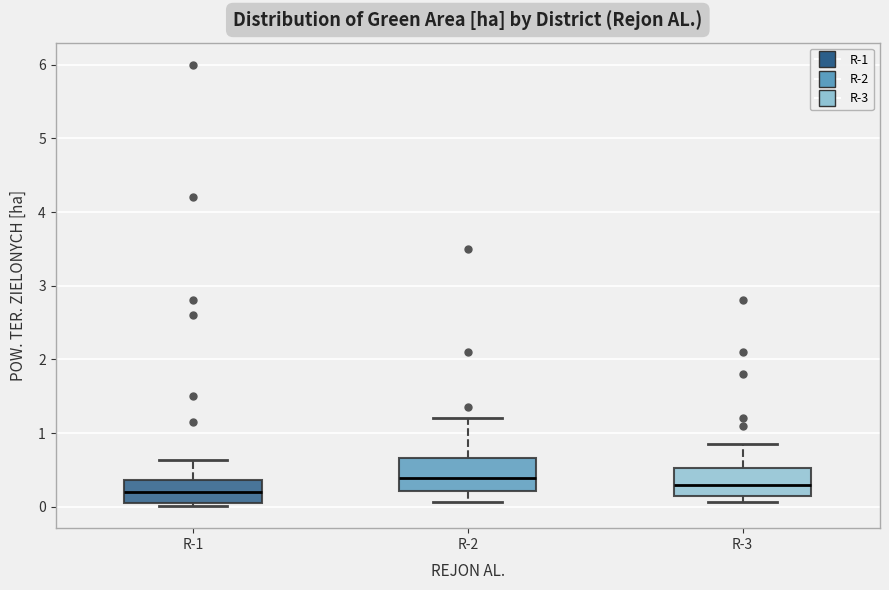

Reading left to right, transcribe this box plot: for each box, give where its median line is, the range the box spans, and where its two whiskers end, as read against the y-axis. The values are not printed on the chart, so give them approximately, as read against the axis.

R-1: median 0.2, box 0.1 to 0.4, whiskers 0.0 to 0.6
R-2: median 0.4, box 0.2 to 0.7, whiskers 0.1 to 1.2
R-3: median 0.3, box 0.2 to 0.5, whiskers 0.1 to 0.9